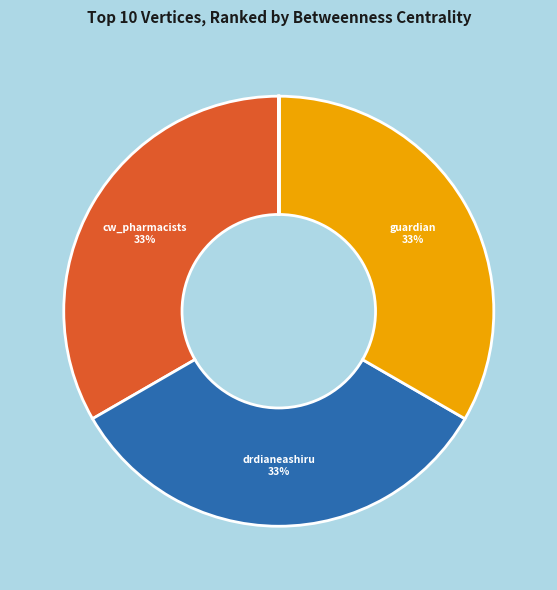

Is there any slice that represents more than half of the pie?

No